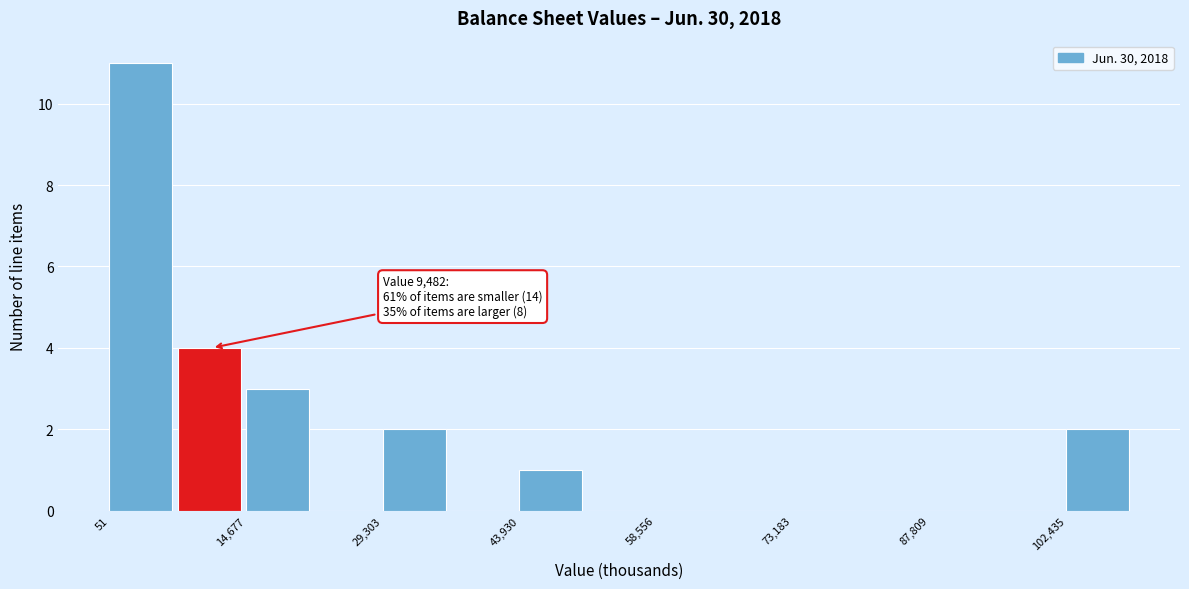

Around what value on the x-axis is the tallest bar? Give the approximate position of its centre, as read against the axis.

4000